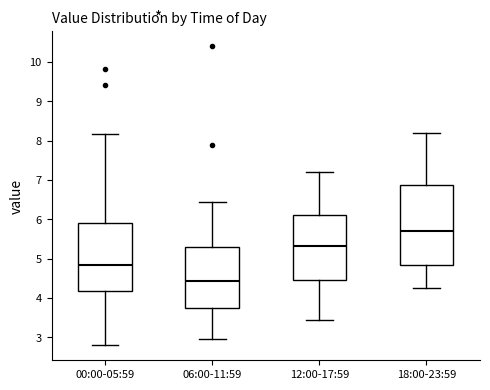

Which box has the highest median line?

18:00-23:59